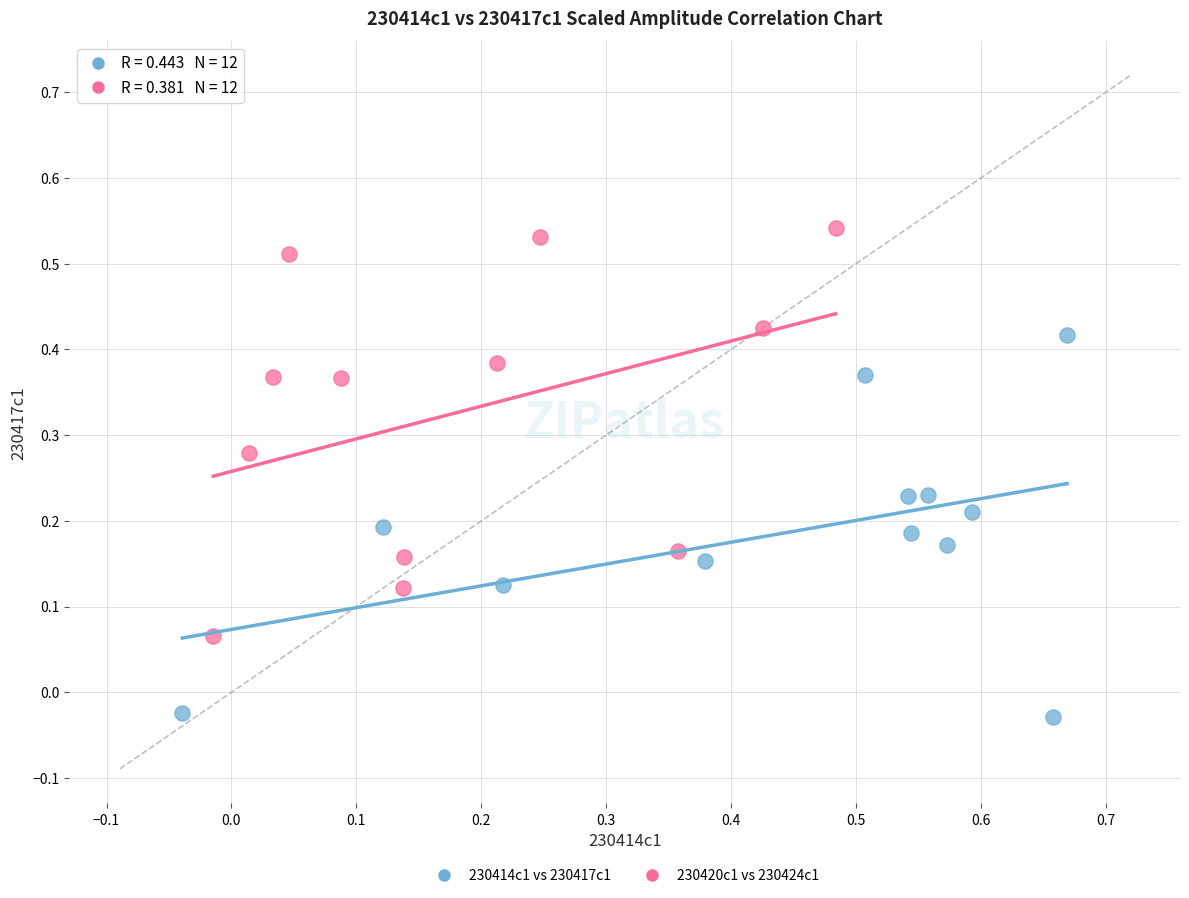

Which series contains the highest Y value?

230420c1 vs 230424c1